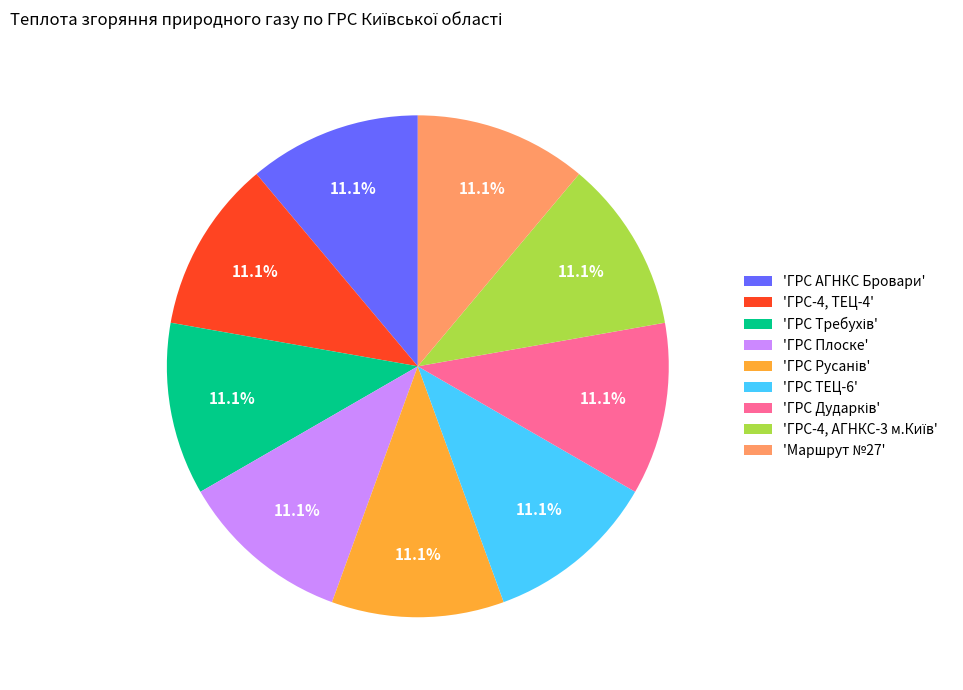

To the nearest percent, what is the average slice percentage?

11%